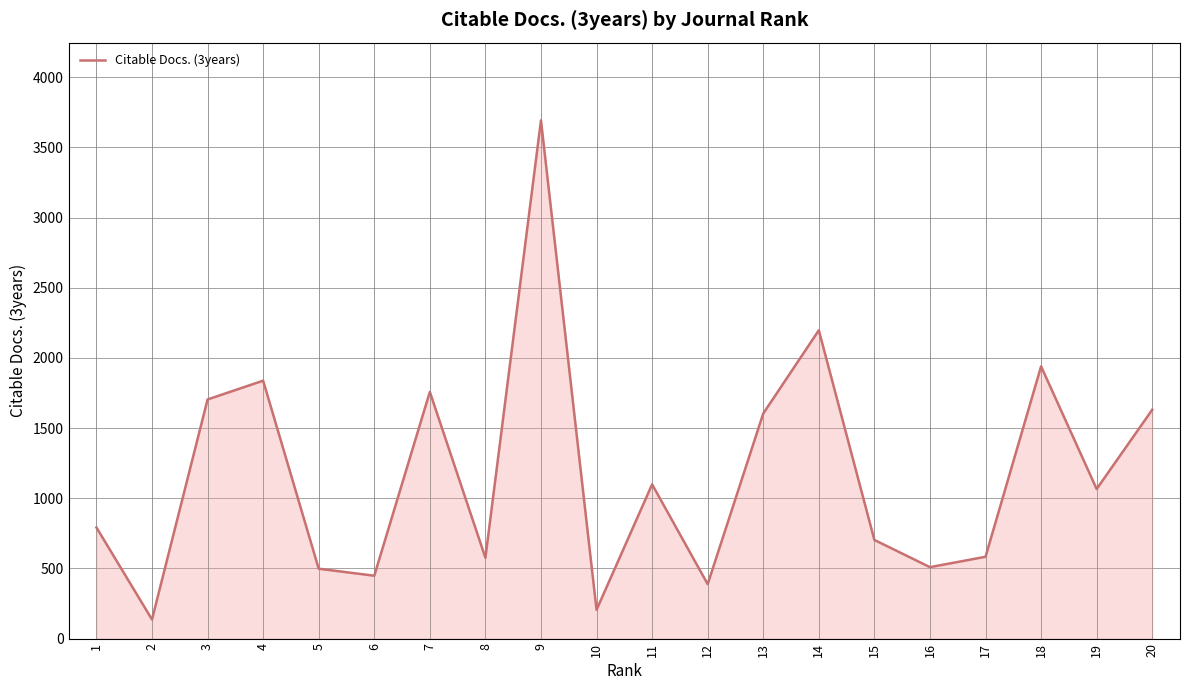

How many values are below 1066?

10